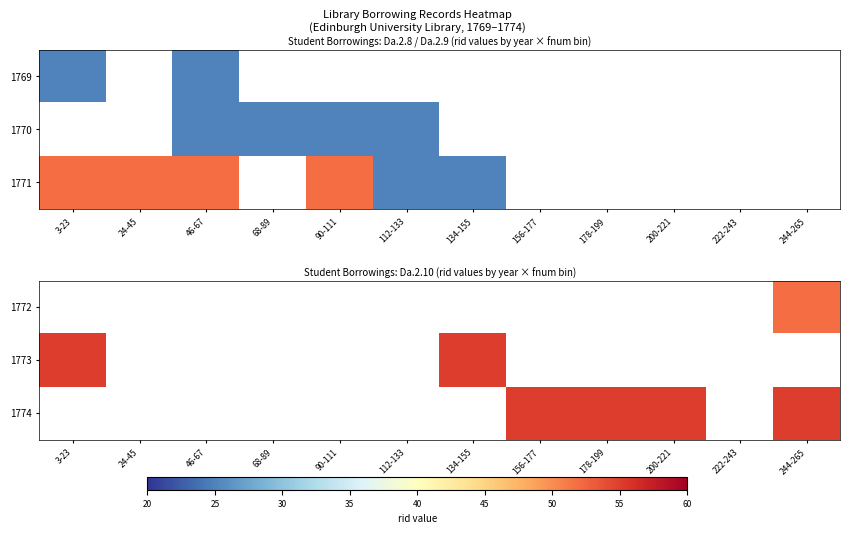

How many positive values does the 1773 series have?

2